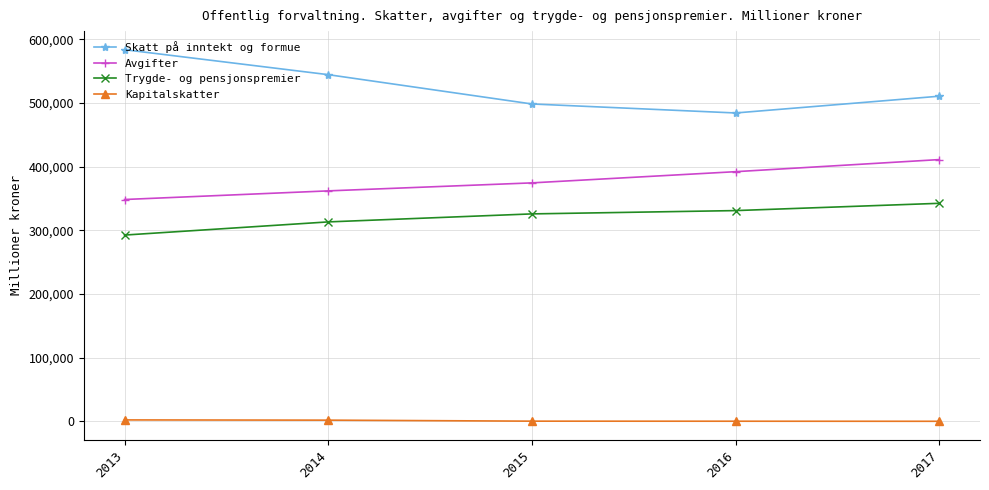

What is the value of the Avgifter point at the 5th from the left?

411055